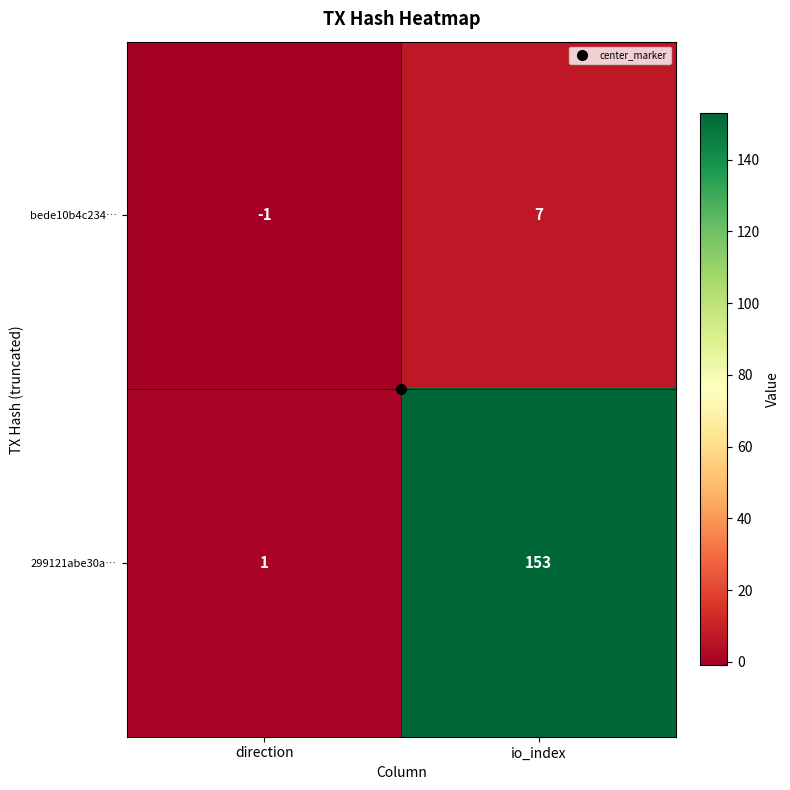

Which category has the lowest value in the bede10b4c234… series?

direction